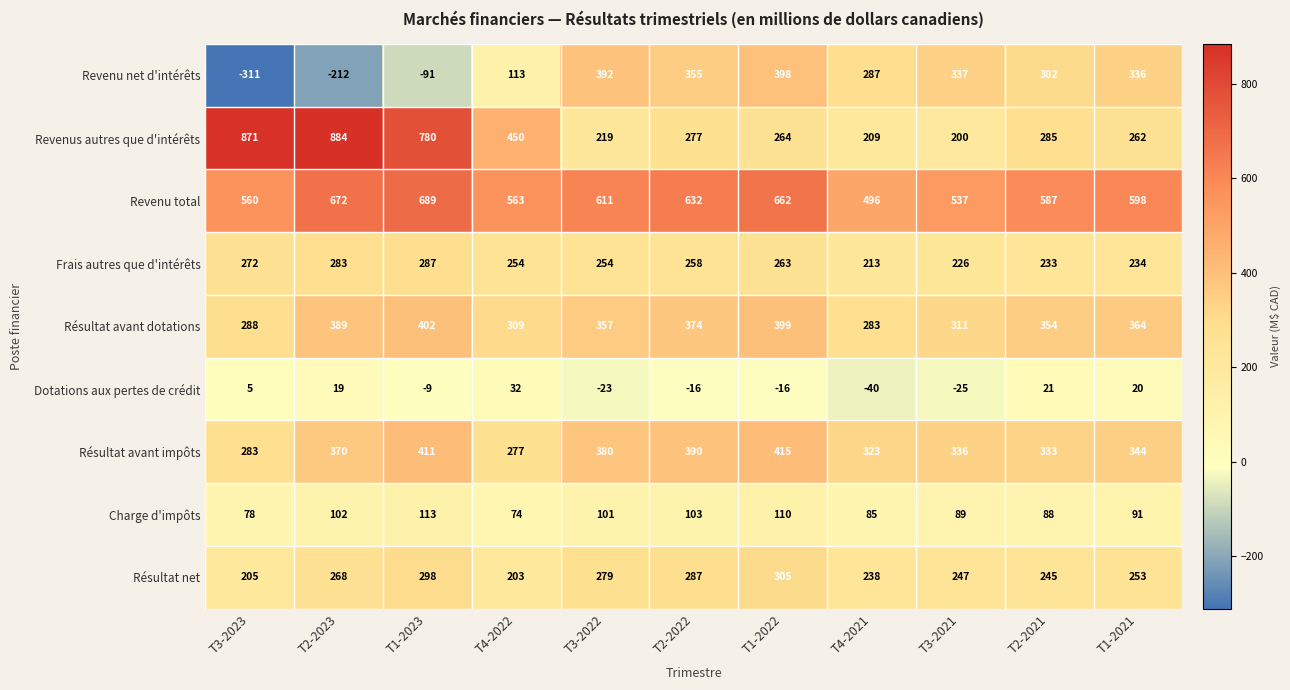

Is the value of Revenus autres que d'intérêts at T3-2022 greater than the value of Frais autres que d'intérêts at T3-2023?

No